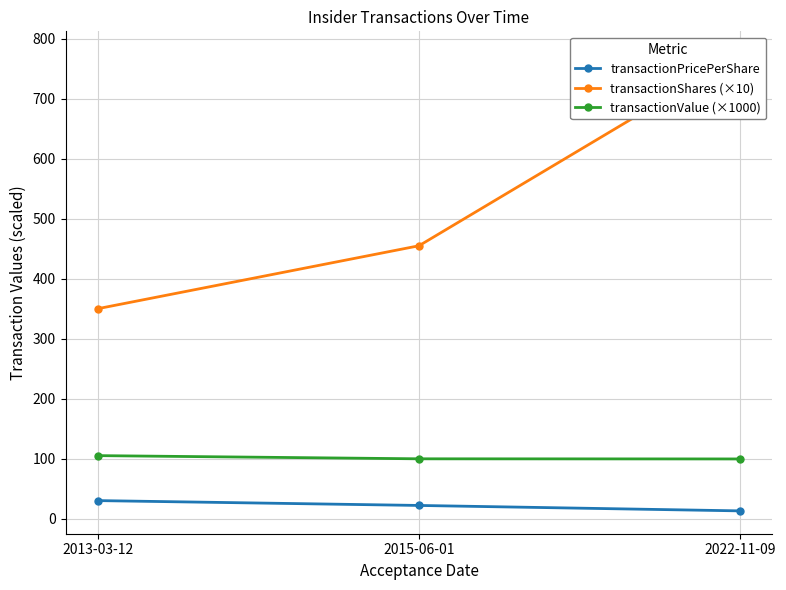

Reading left to right, list all the values displayed in this chart.

transactionPricePerShare: 30.0	21.9	12.8
transactionShares (×10): 350.0	455.0	774.5
transactionValue (×1000): 105.0	99.7	99.5